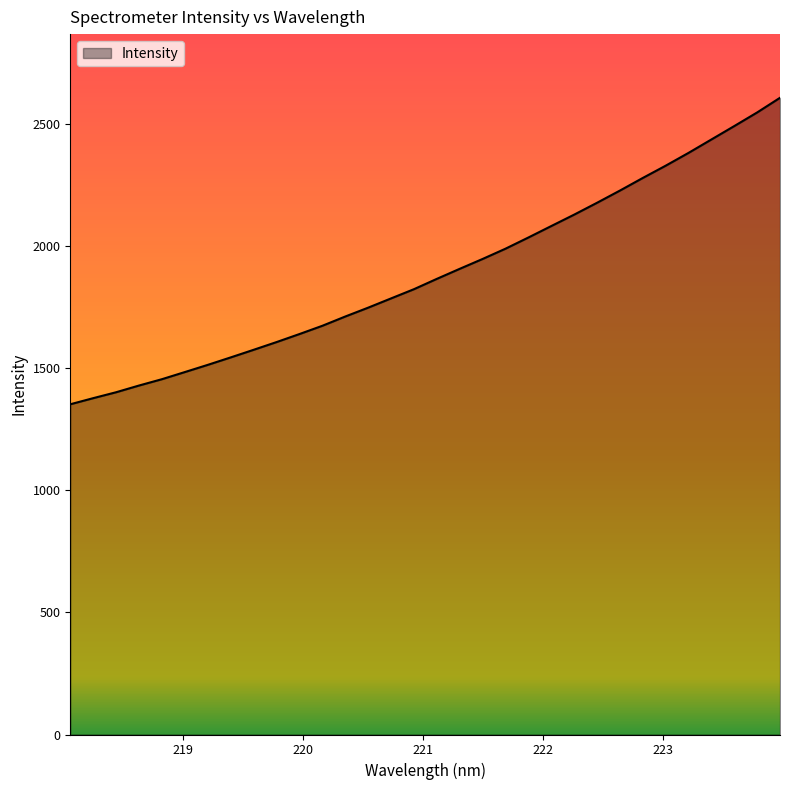

What is the maximum value shown in the chart?

2608.7